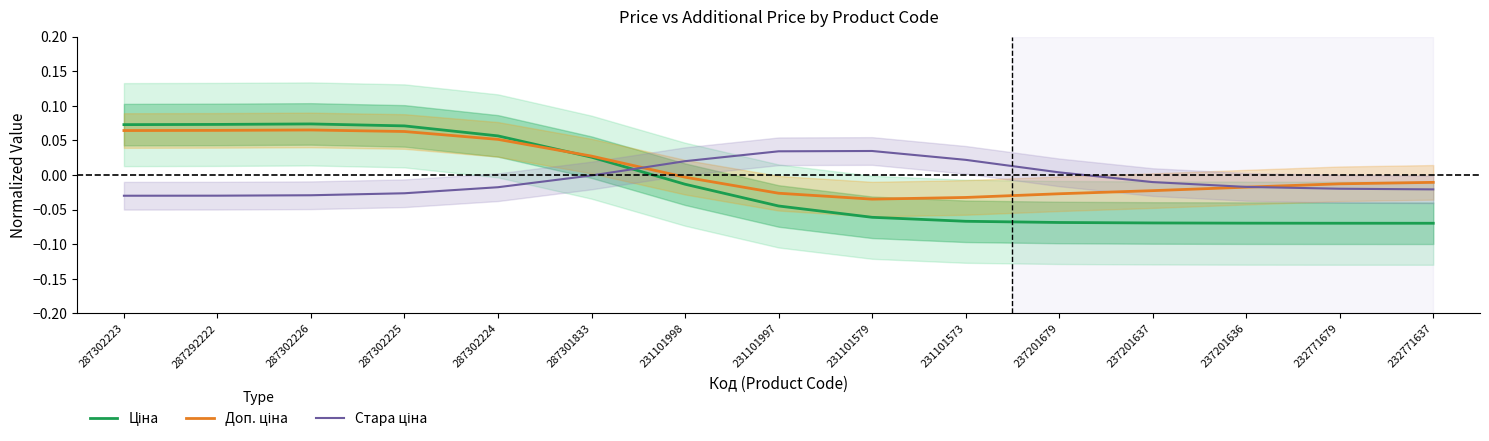

What position from the left is 237201679?

11